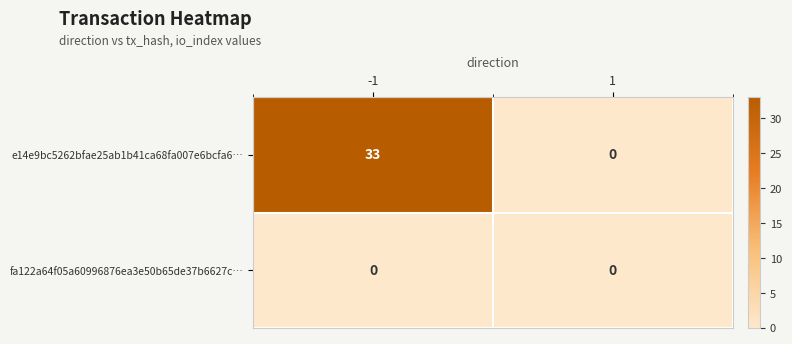

True or false: e14e9bc5262bfae25ab1b41ca68fa007e6bcfa6… has a value of 23 at -1.

False